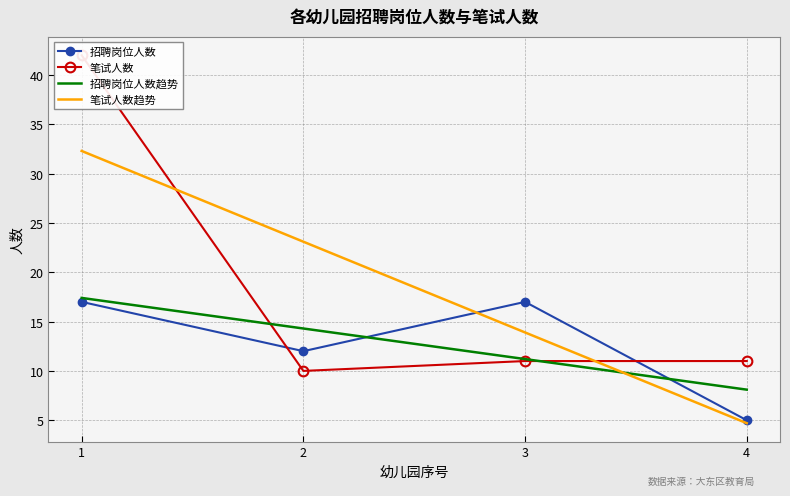

What are all the series names shown in the legend?

招聘岗位人数, 笔试人数, 招聘岗位人数趋势, 笔试人数趋势